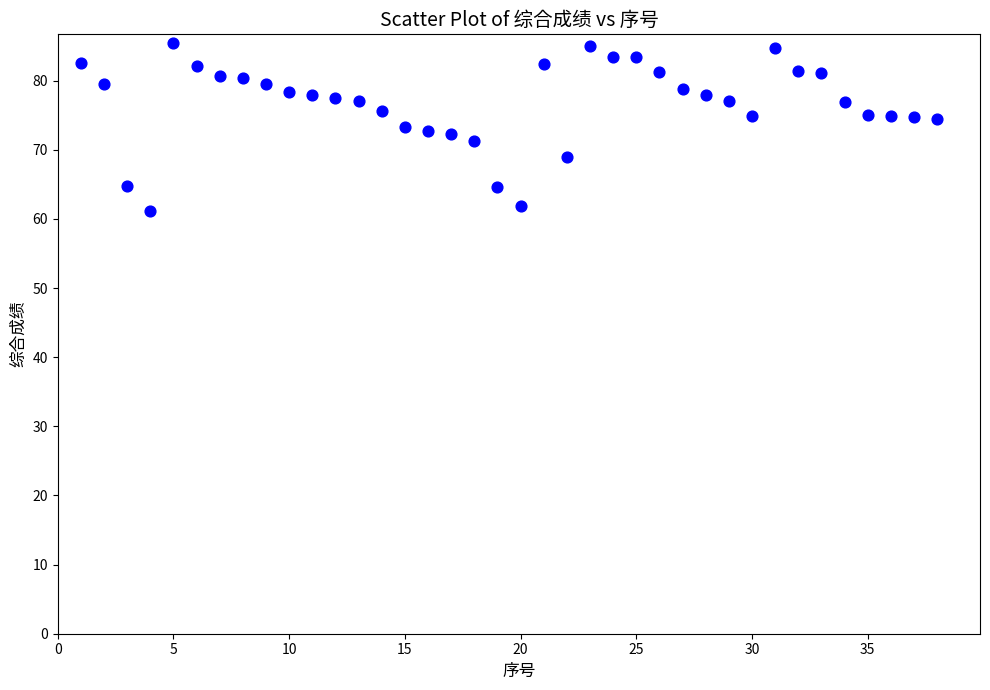

What is the range of X values (max minus min)?

37.0